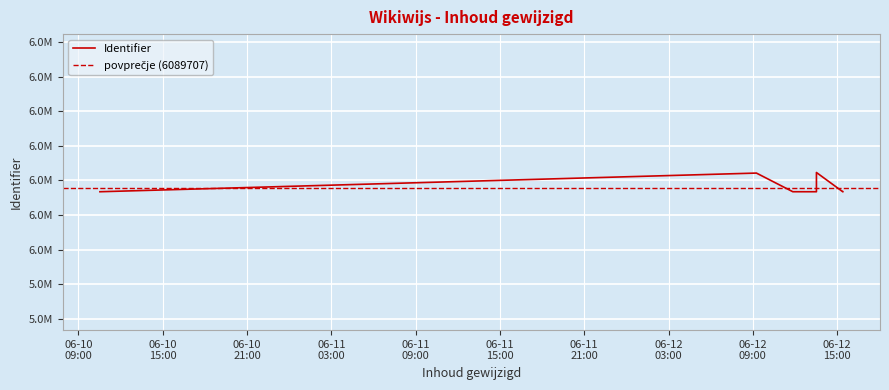

What is the difference between the maximum and minimum values?

27804